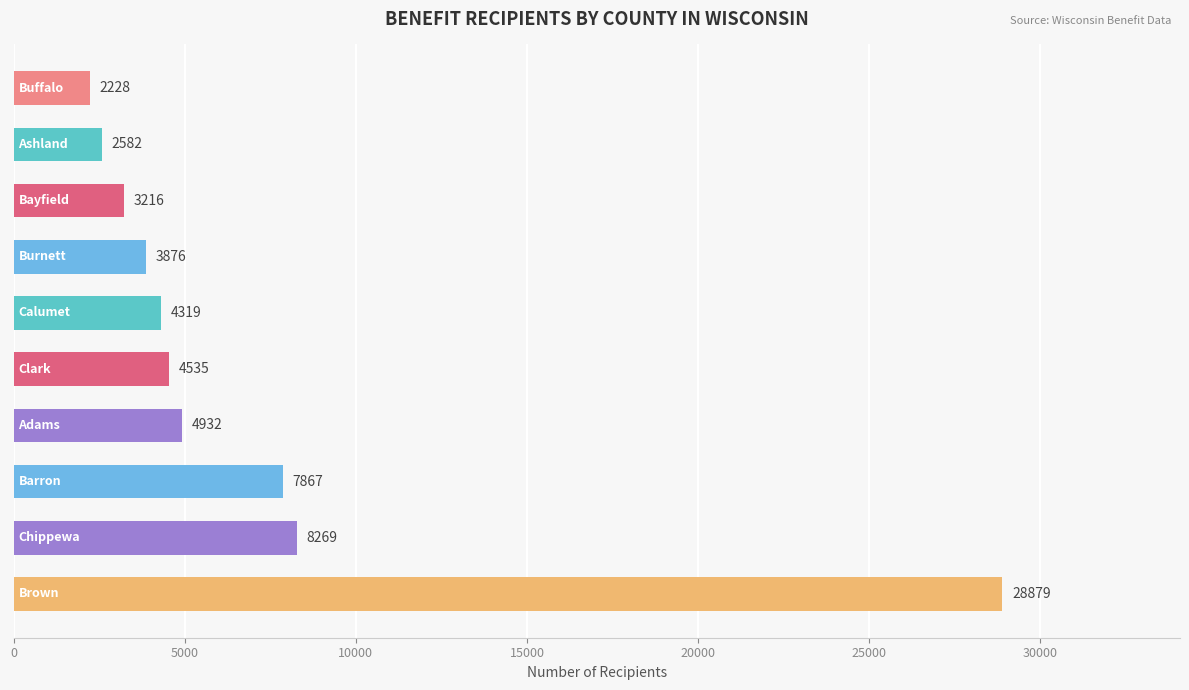

What is the greatest value displayed?

28879